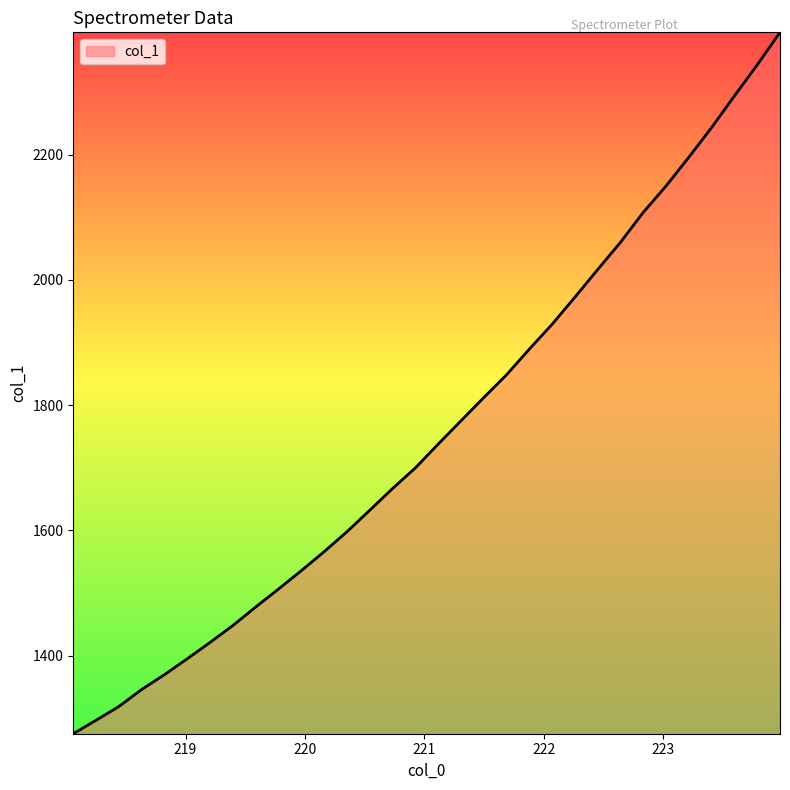

What is the maximum value shown in the chart?

2395.2